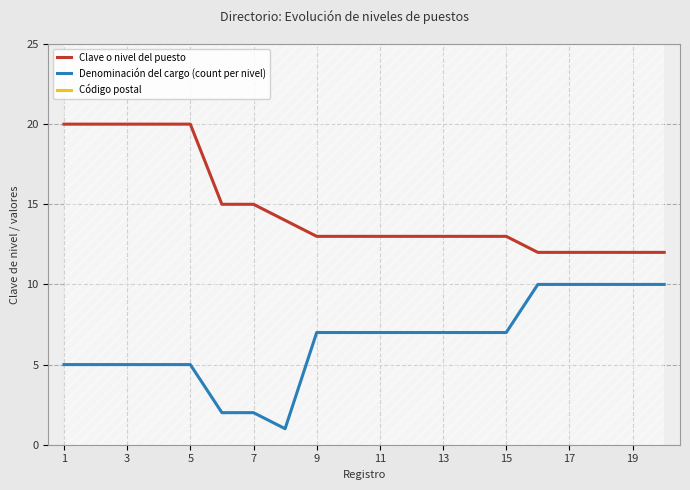

What is the average value of the Código postal series?

36297